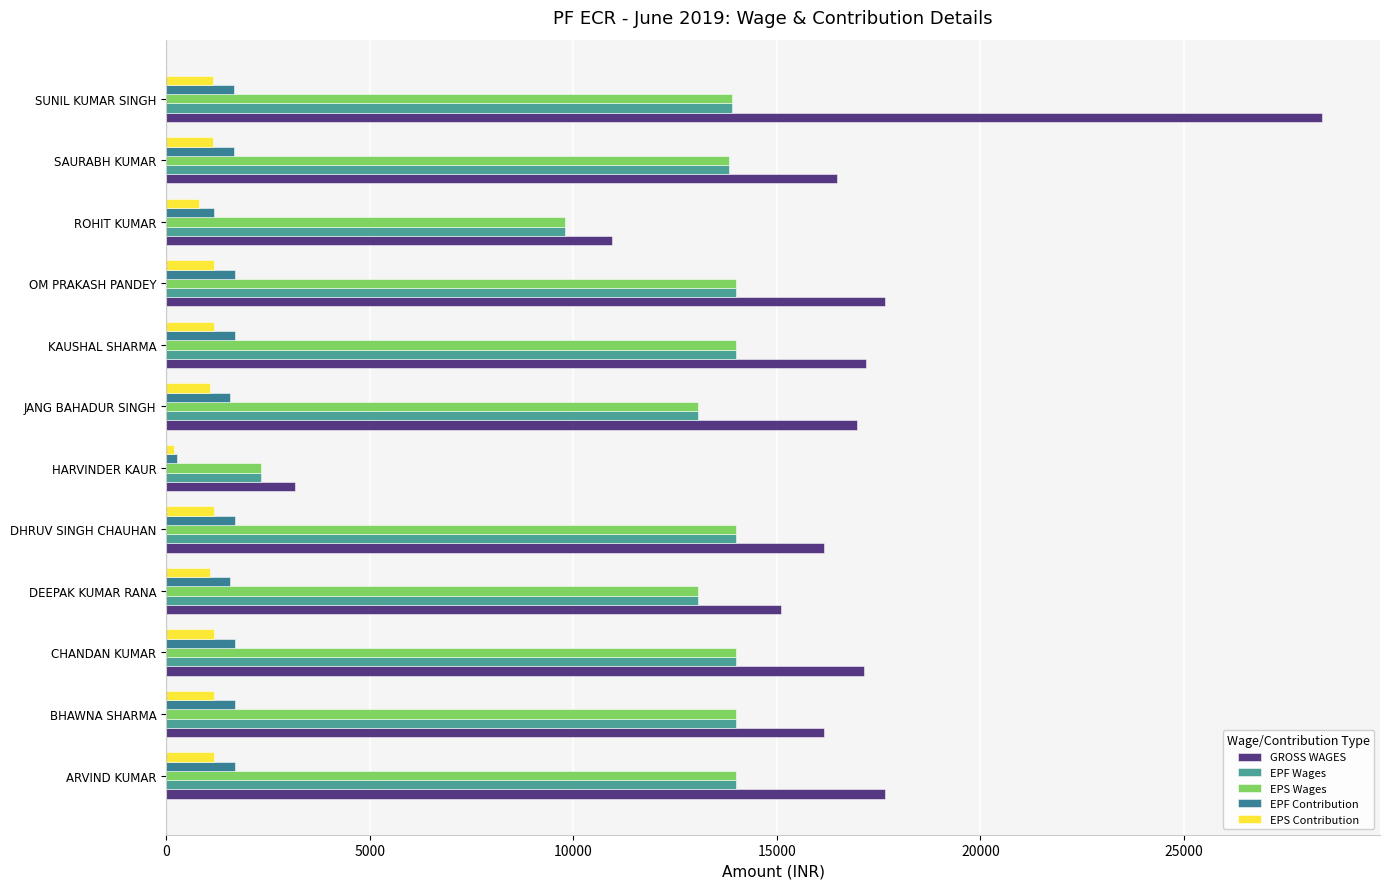

Where is EPS Wages nearest to the value 8167?

ROHIT KUMAR